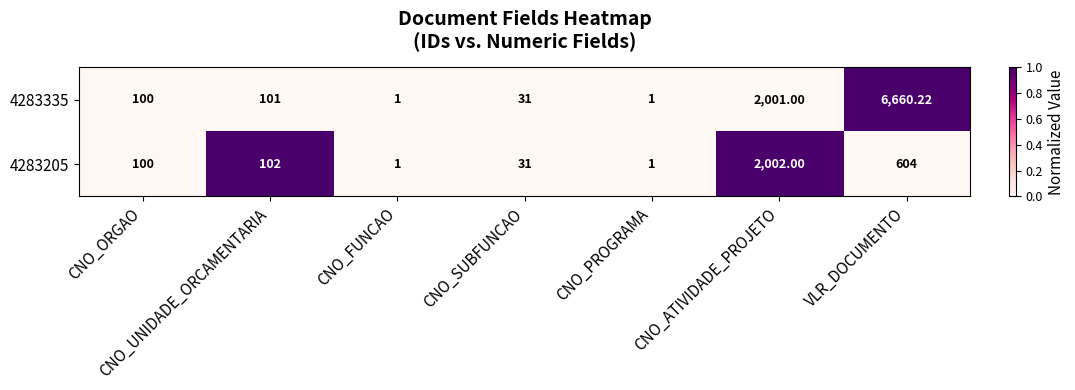

Between CNO_ORGAO and CNO_UNIDADE_ORCAMENTARIA, which series saw the biggest shift?

4283205